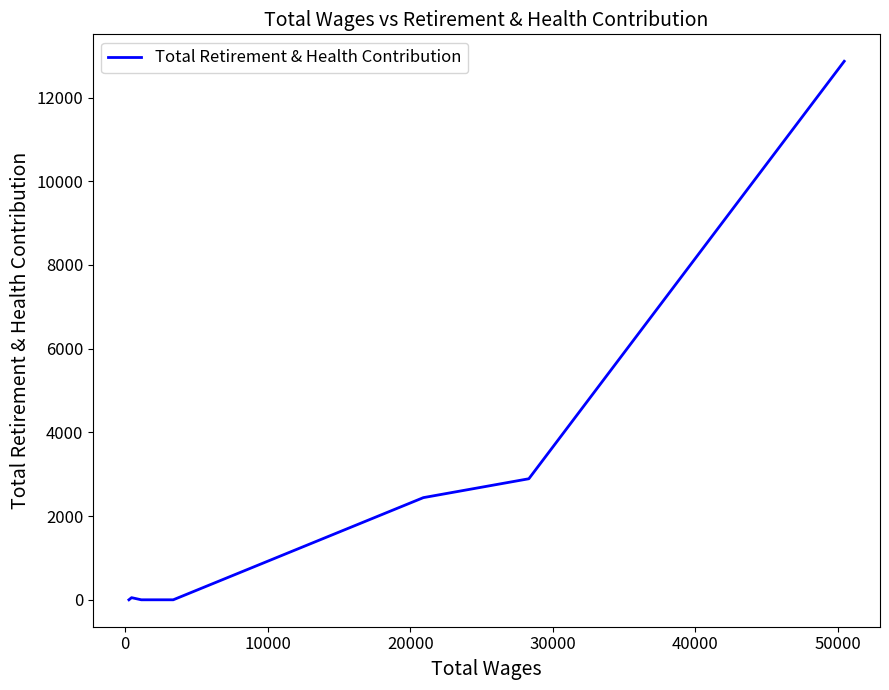

How many lines are shown in the chart?

1